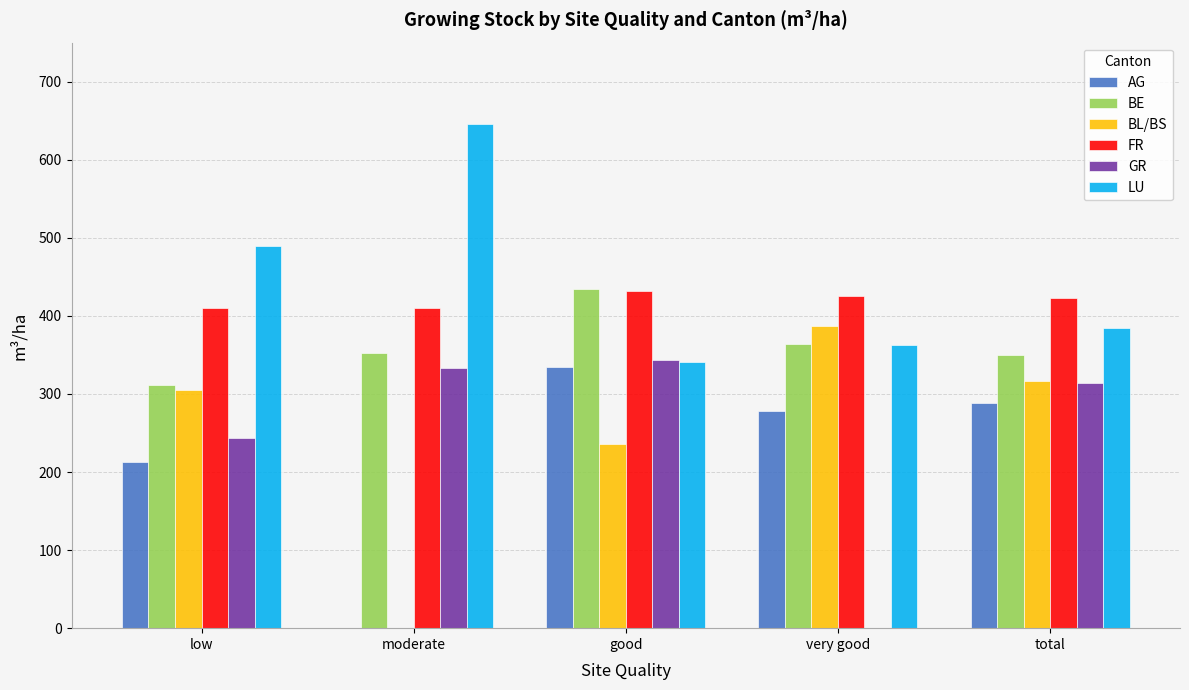

What is the sum of all BL/BS values?

1244.4